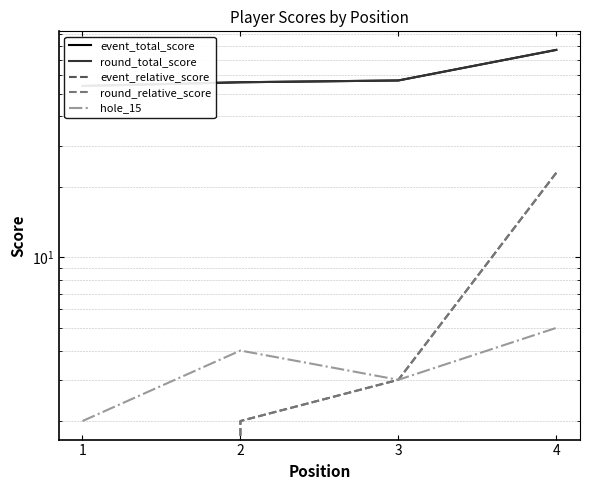

What is the sum of the event_relative_score values at 3 and 2?

5